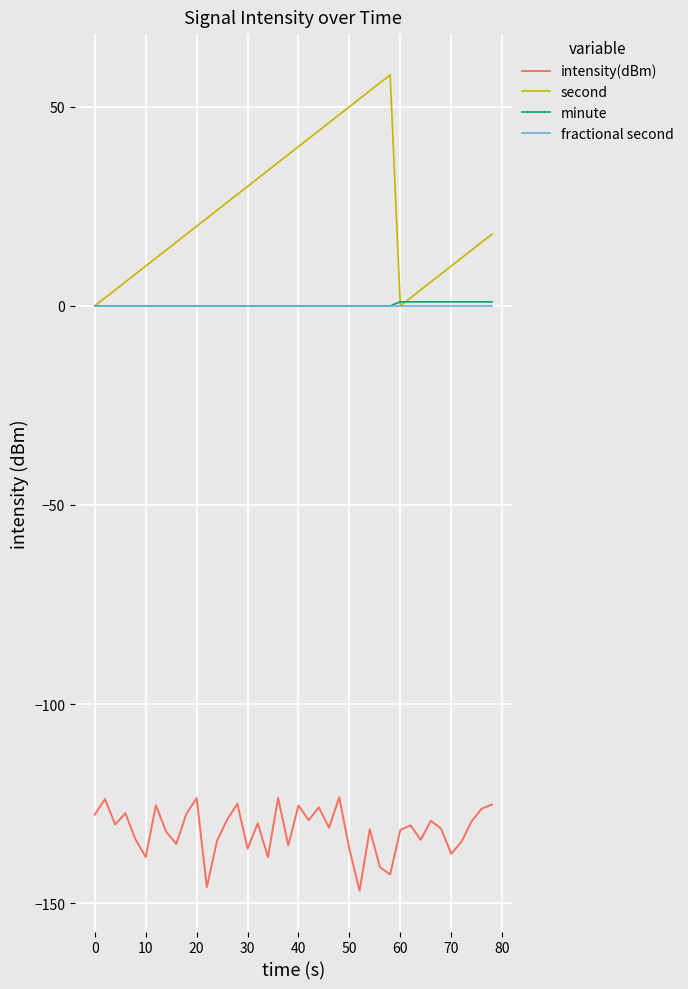

What is the highest value of the second series?

58.0